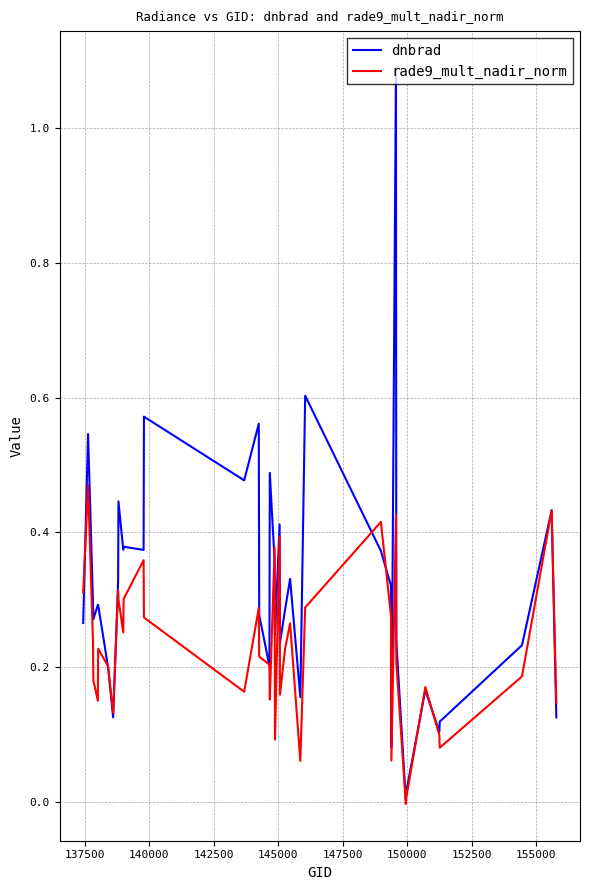

What is the maximum value for dnbrad?

1.1